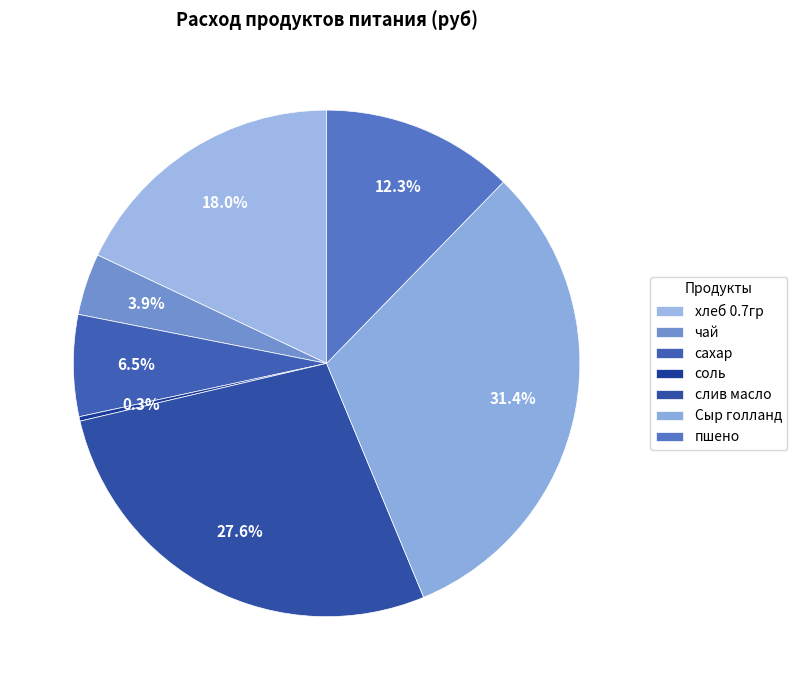

To the nearest percent, what is the difference between the пшено and слив масло slice percentages?

15%